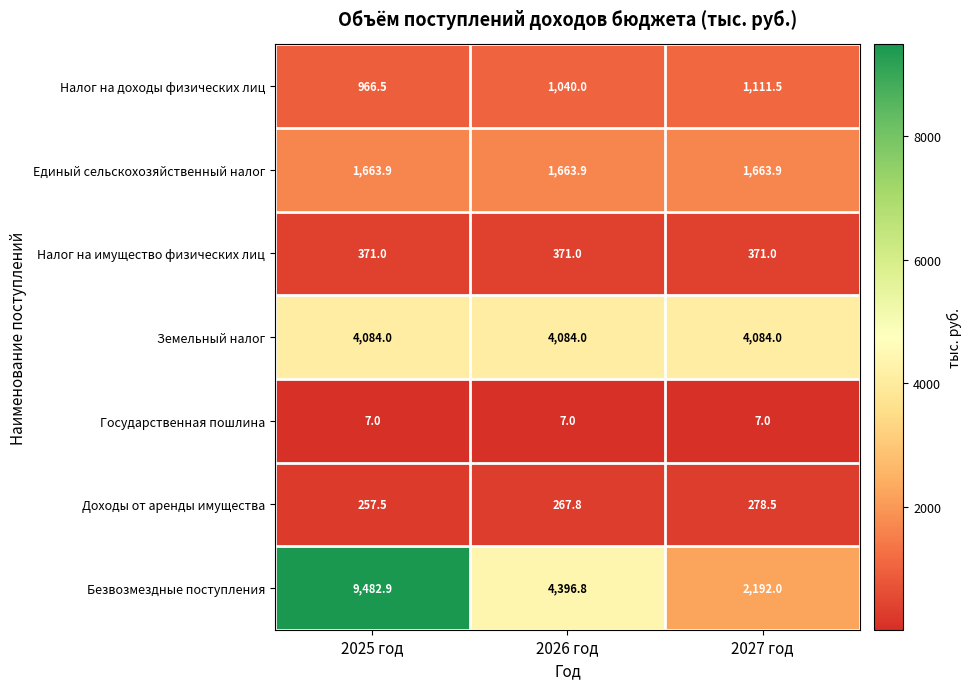

True or false: Государственная пошлина has a value of 2.1 at 2026 год.

False